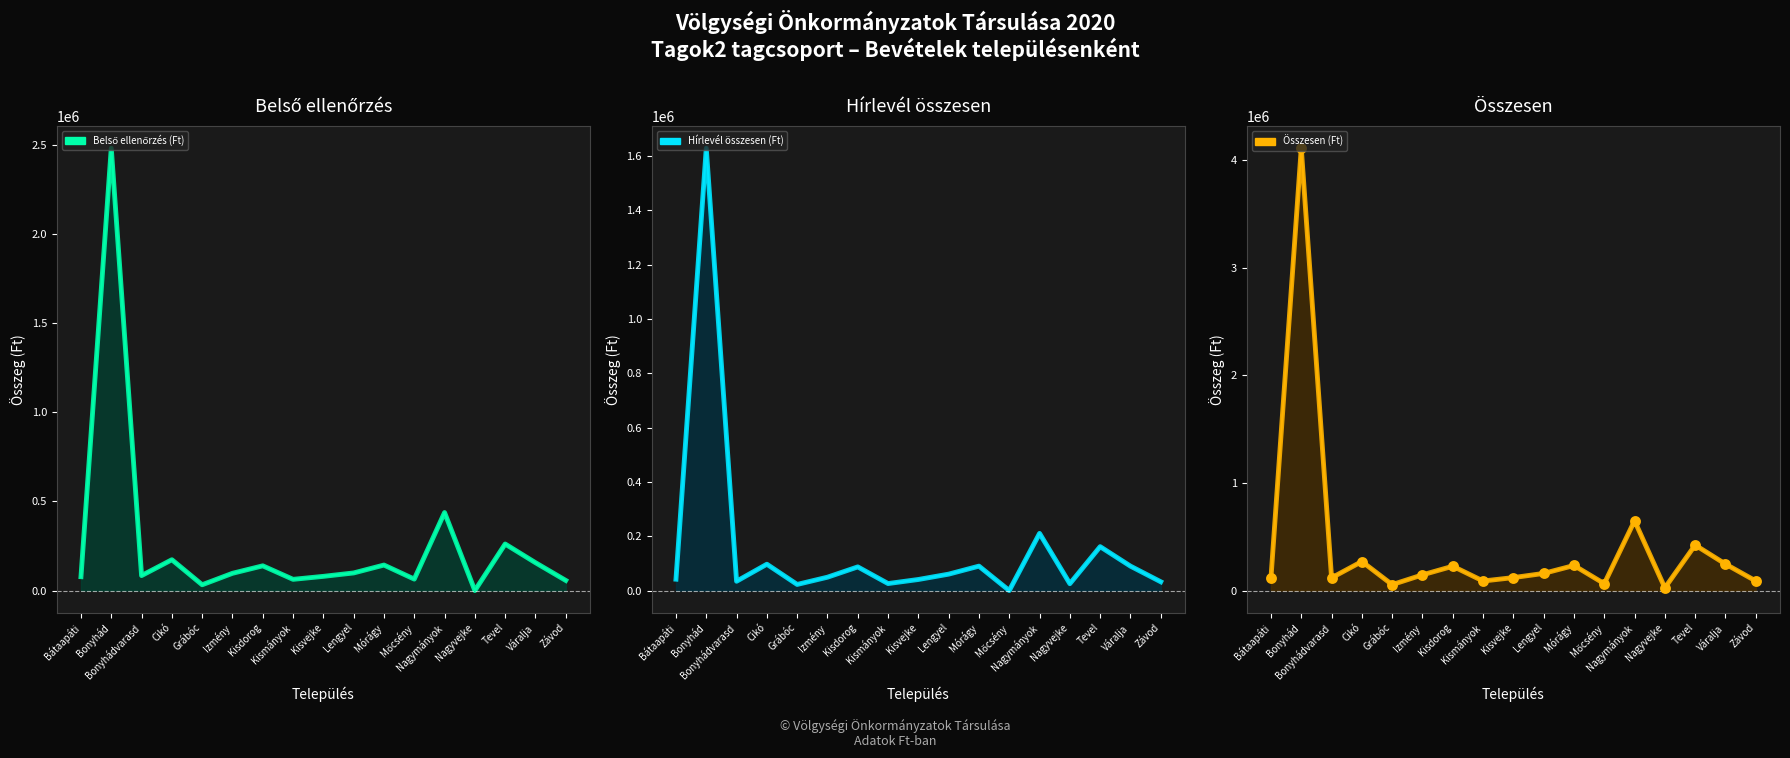

At how many categories does at least one series exceed 3455465?

1